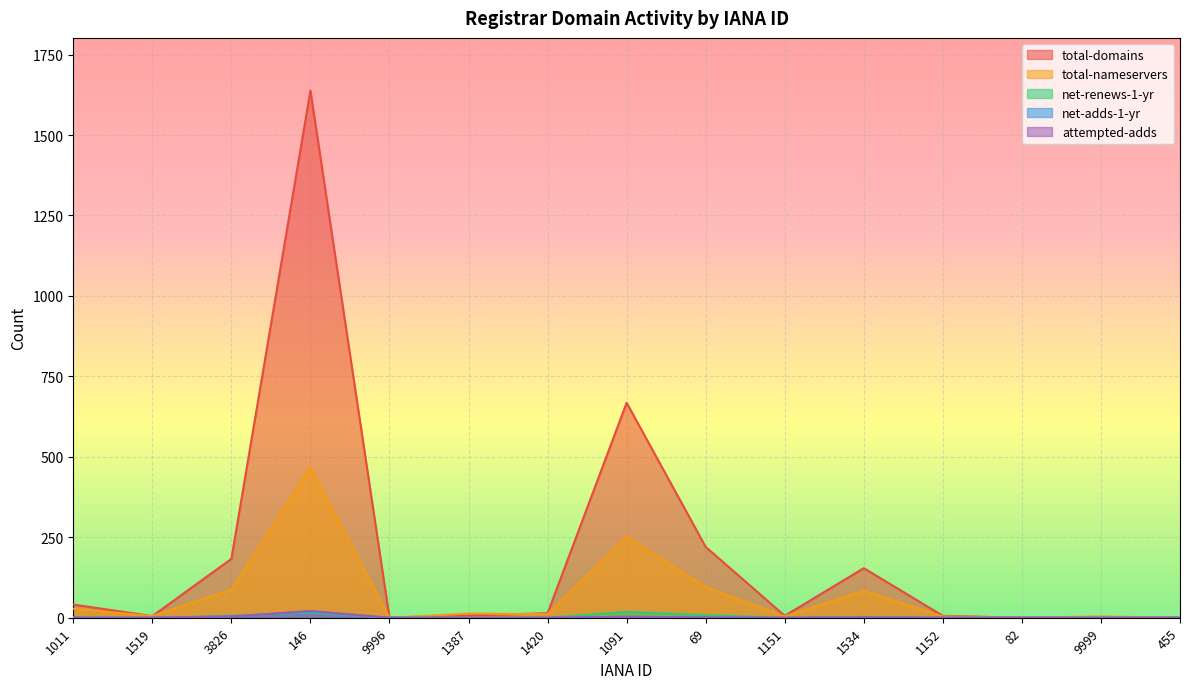

Reading left to right, what are all the values shown in this chart?

total-domains: 1011=41	1519=5	3826=183	146=1638	9996=0	1387=7	1420=14	1091=668	69=220	1151=6	1534=154	1152=6	82=0	9999=1	455=0
total-nameservers: 1011=28	1519=5	3826=87	146=468	9996=0	1387=13	1420=11	1091=252	69=95	1151=4	1534=84	1152=4	82=0	9999=4	455=0
net-renews-1-yr: 1011=1	1519=0	3826=6	146=16	9996=0	1387=0	1420=0	1091=18	69=8	1151=0	1534=3	1152=0	82=0	9999=0	455=0
net-adds-1-yr: 1011=0	1519=0	3826=4	146=19	9996=0	1387=0	1420=0	1091=3	69=1	1151=0	1534=1	1152=0	82=0	9999=0	455=0
attempted-adds: 1011=0	1519=0	3826=4	146=21	9996=0	1387=0	1420=0	1091=3	69=1	1151=0	1534=1	1152=0	82=0	9999=0	455=0